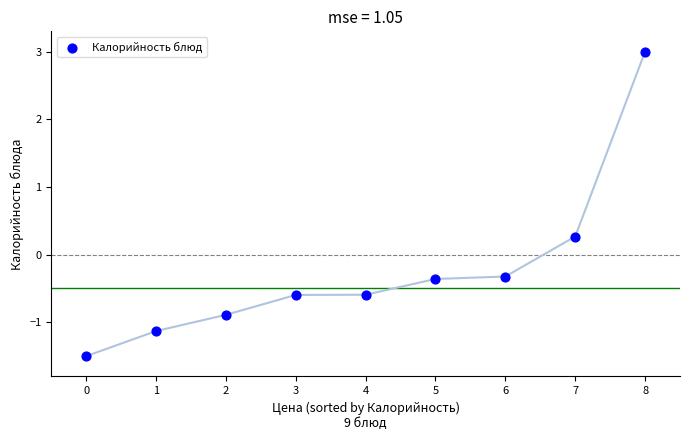

What Y value in the scatter plot is closest to 0?

0.3